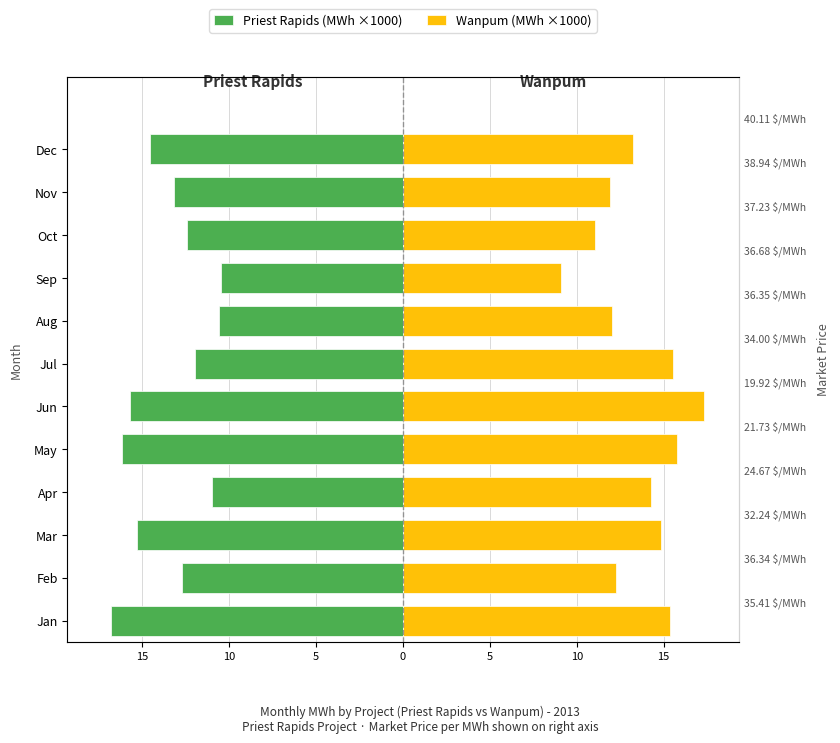

What is the minimum value for Priest Rapids?

-16.8